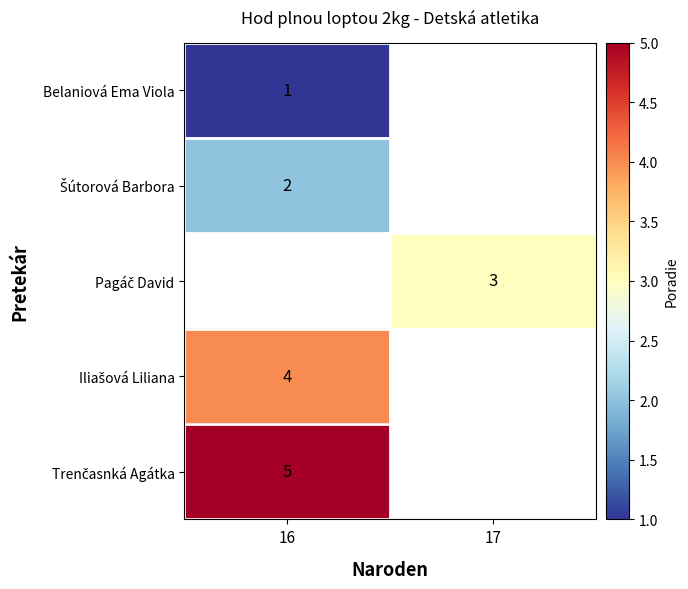

What is the lowest value of the Iliašová Liliana series?

4.0